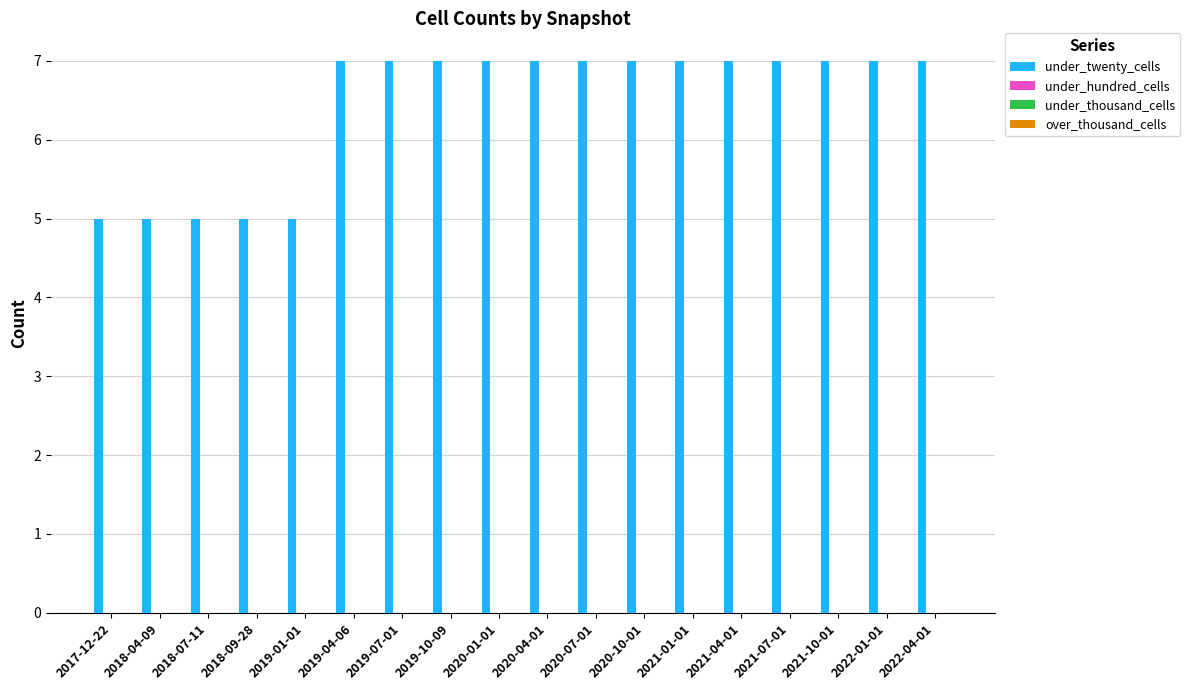

Does the chart contain any negative values?

No